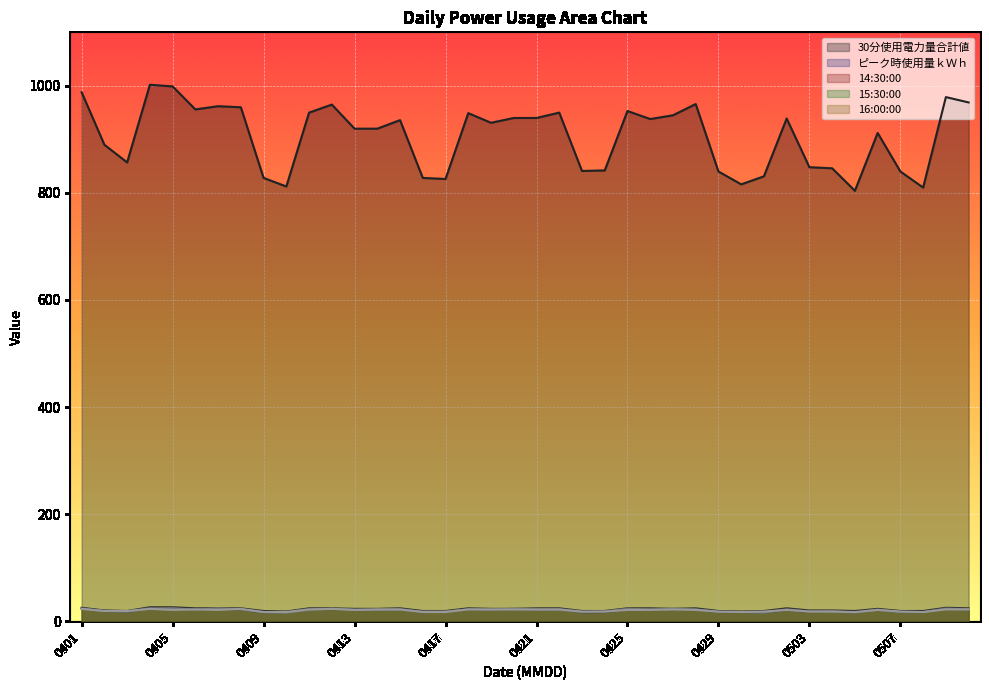

How many data points in 14:30:00 are less than 22?

17